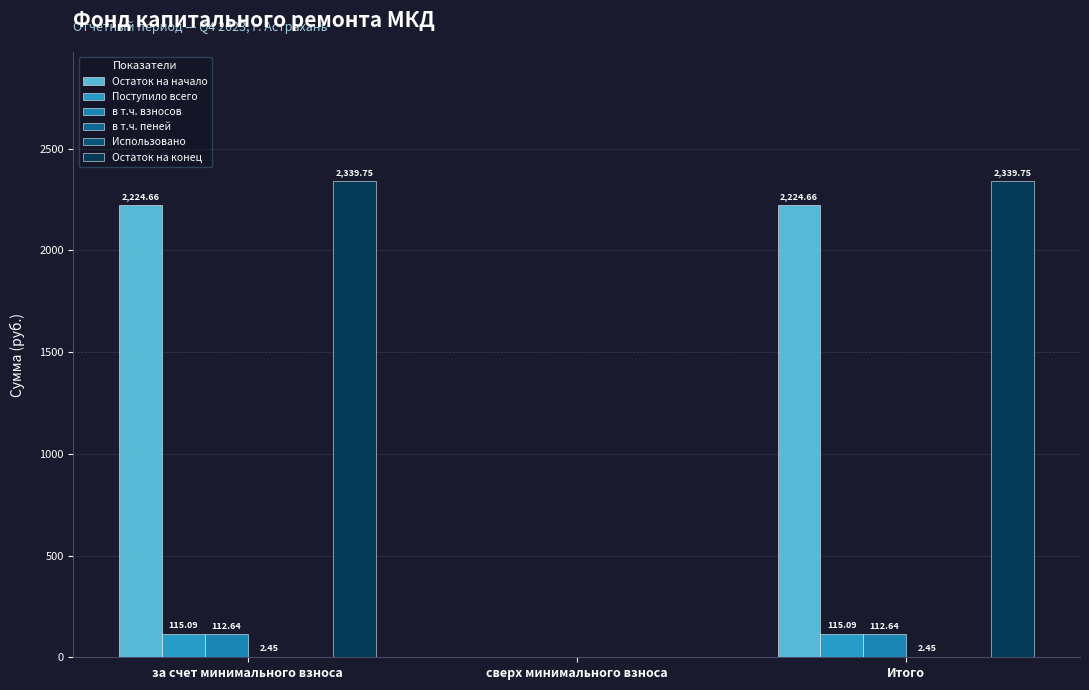

How many distinct data groups are displayed?

5